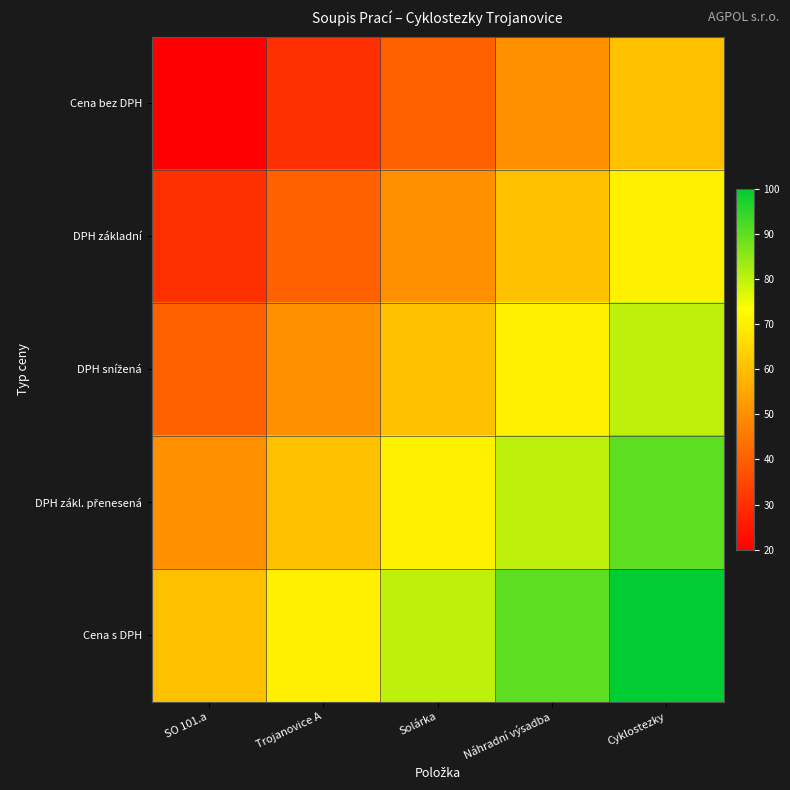

At which category is the sum across all series the highest?

Cyklostezky